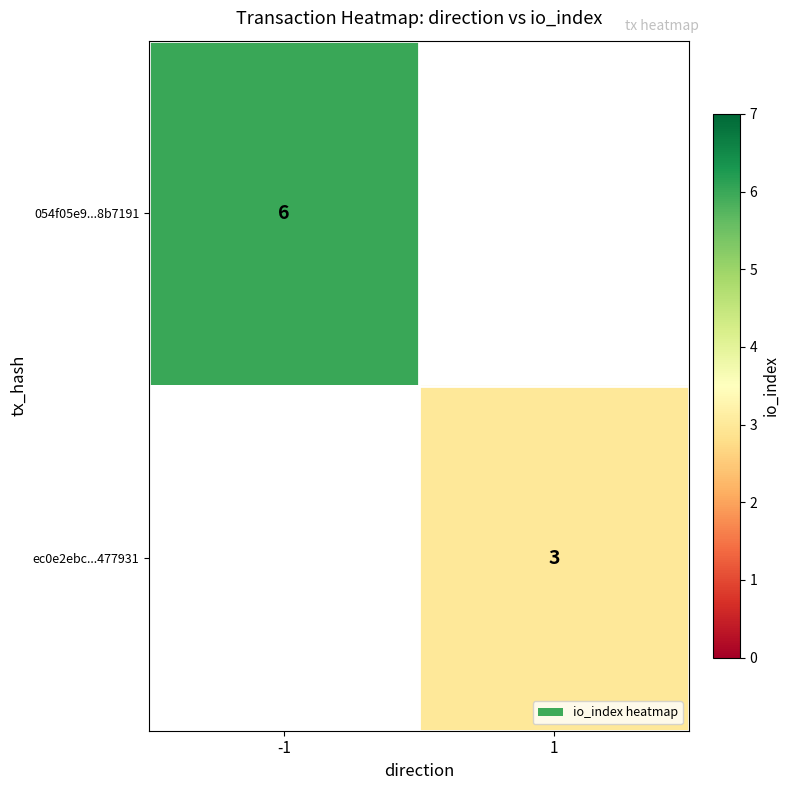

What is the maximum value shown in the chart?

6.0